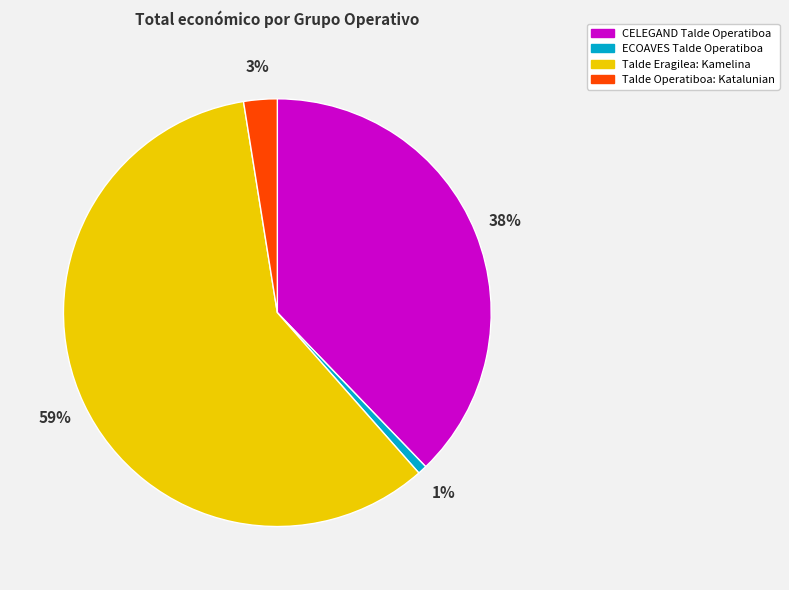

To the nearest percent, what is the average slice percentage?

25%